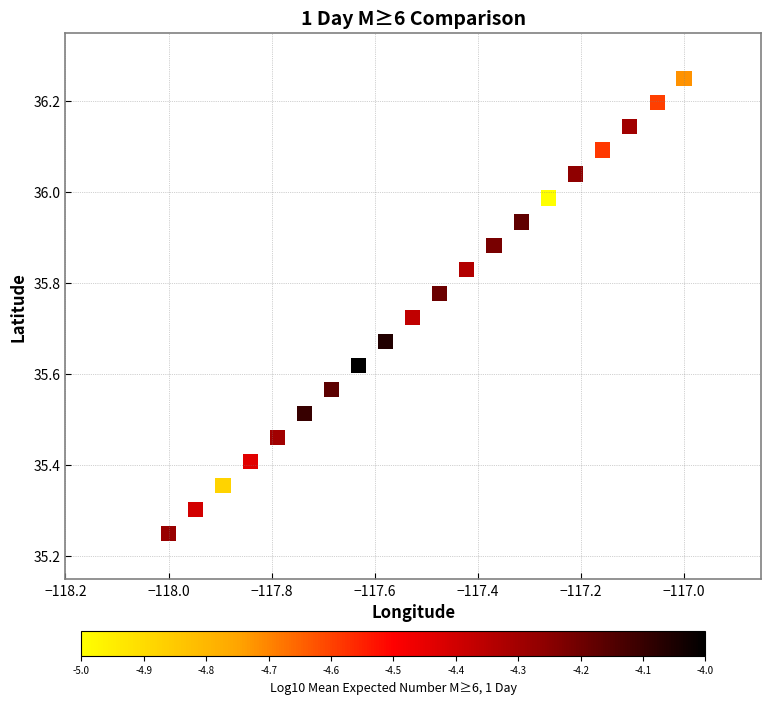

What is the range of X values (max minus min)?

1.0